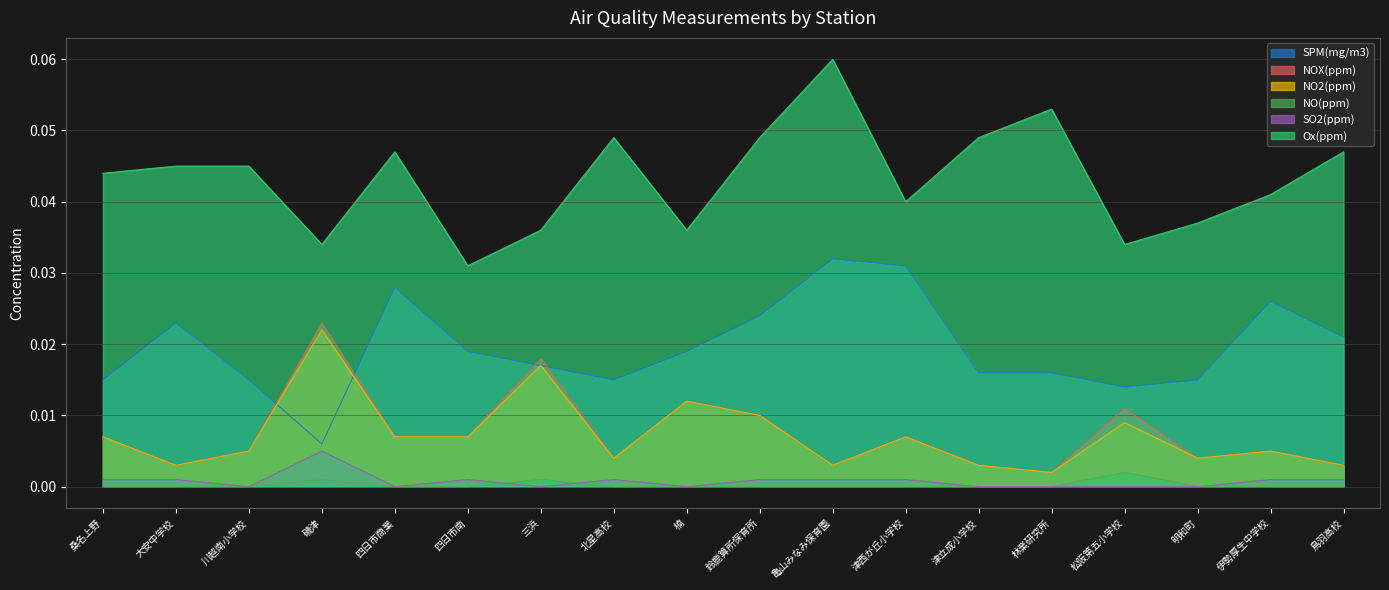

True or false: SO2(ppm) and NOX(ppm) intersect in this chart.

False